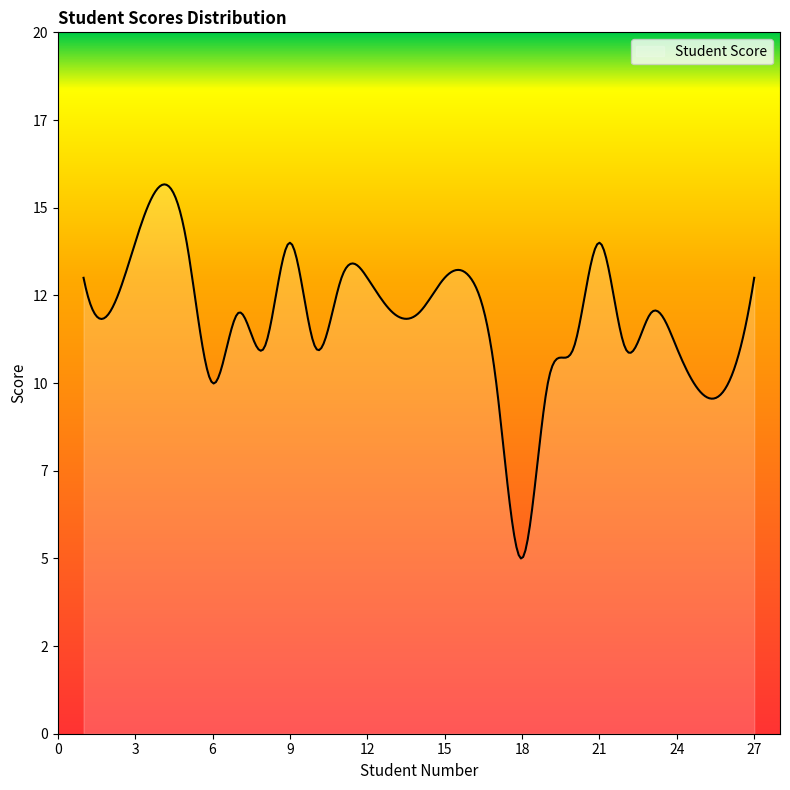

Is this an area chart (filled region under the line)?

Yes